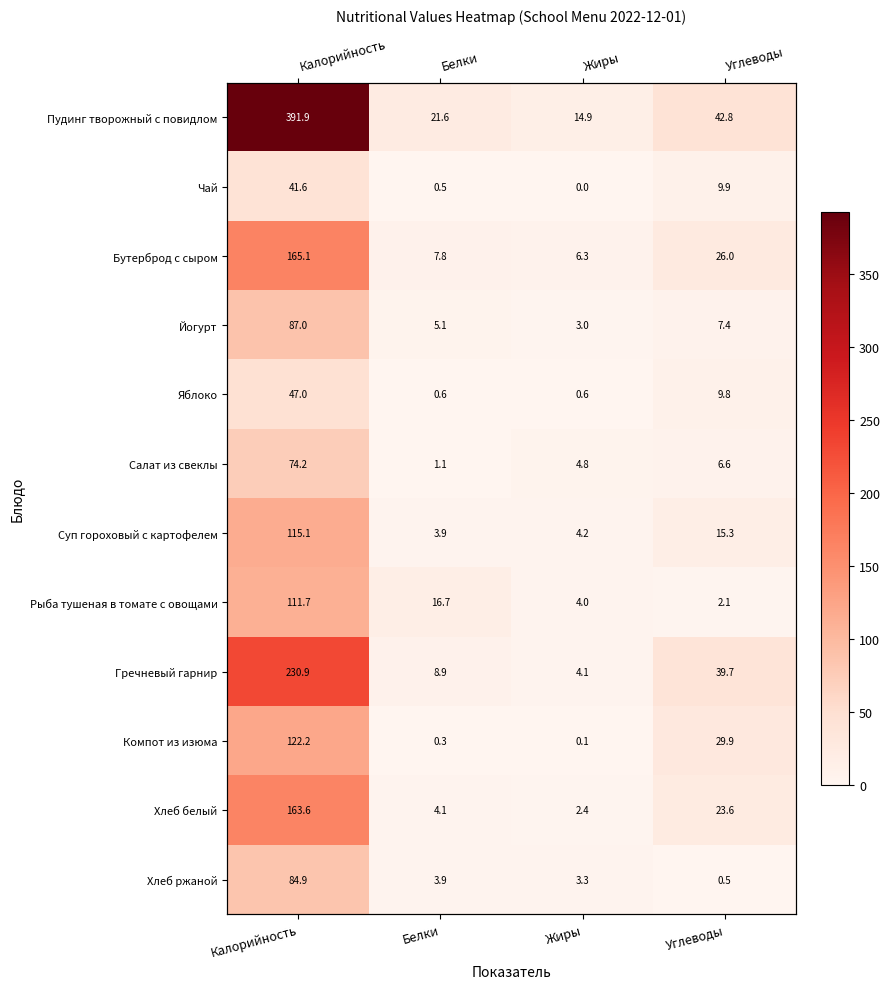

The value of Рыба тушеная в томате с овощами at Калорийность is 111.7. True or false?

True